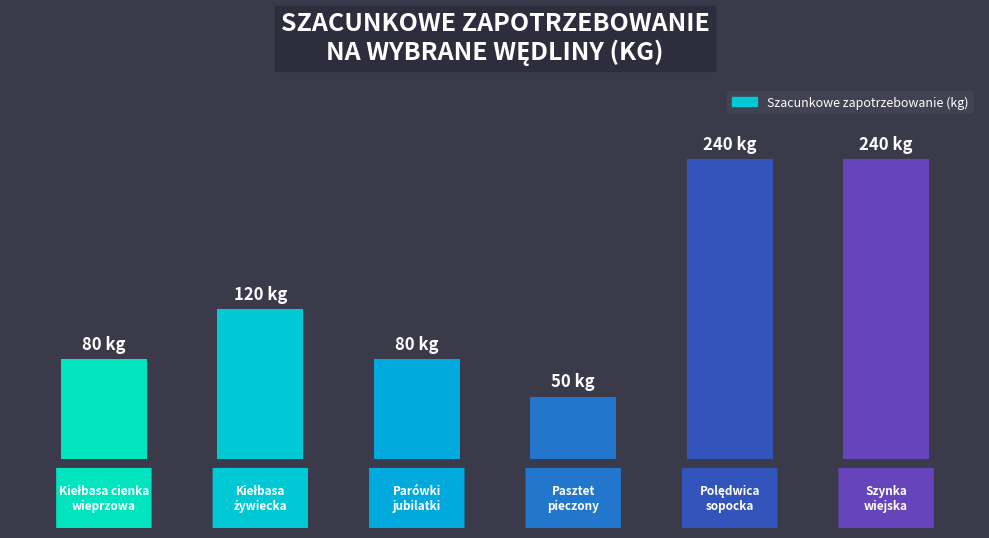

How many values are between 80 and 240?

5